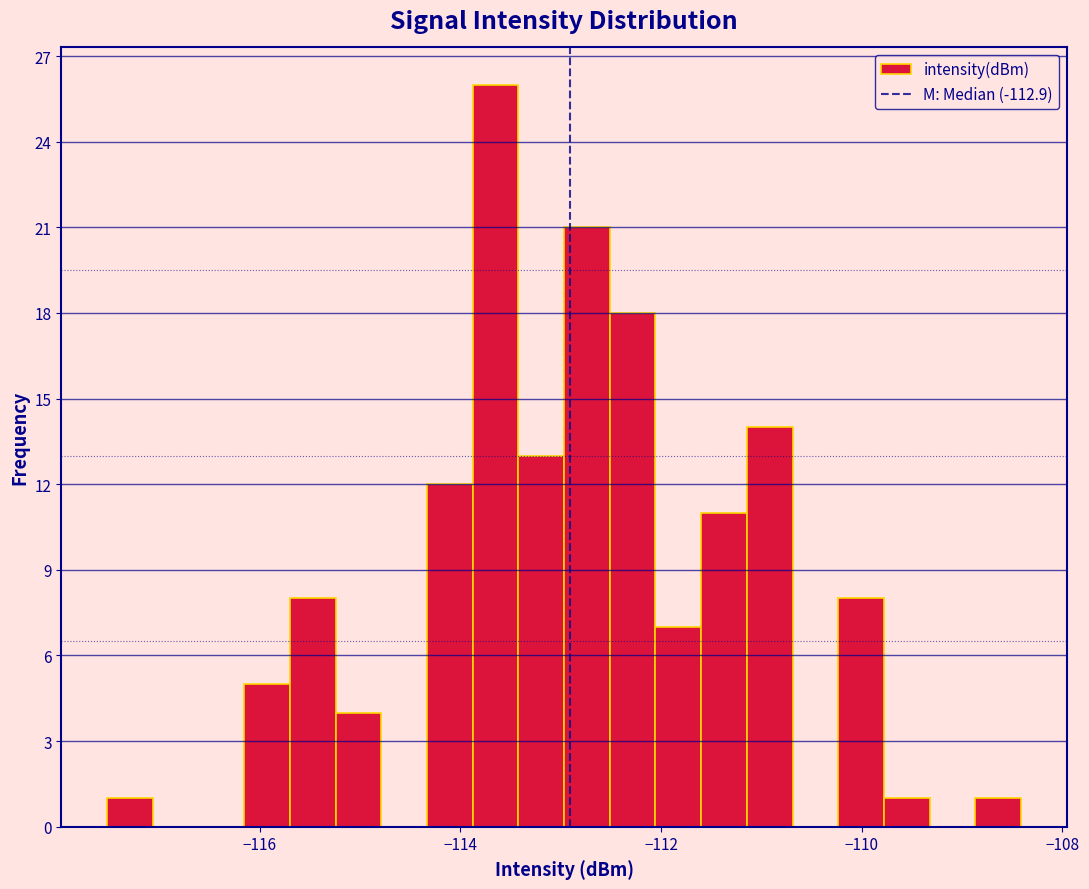

Around what value on the x-axis is the tallest bar? Give the approximate position of its centre, as read against the axis.

-113.6